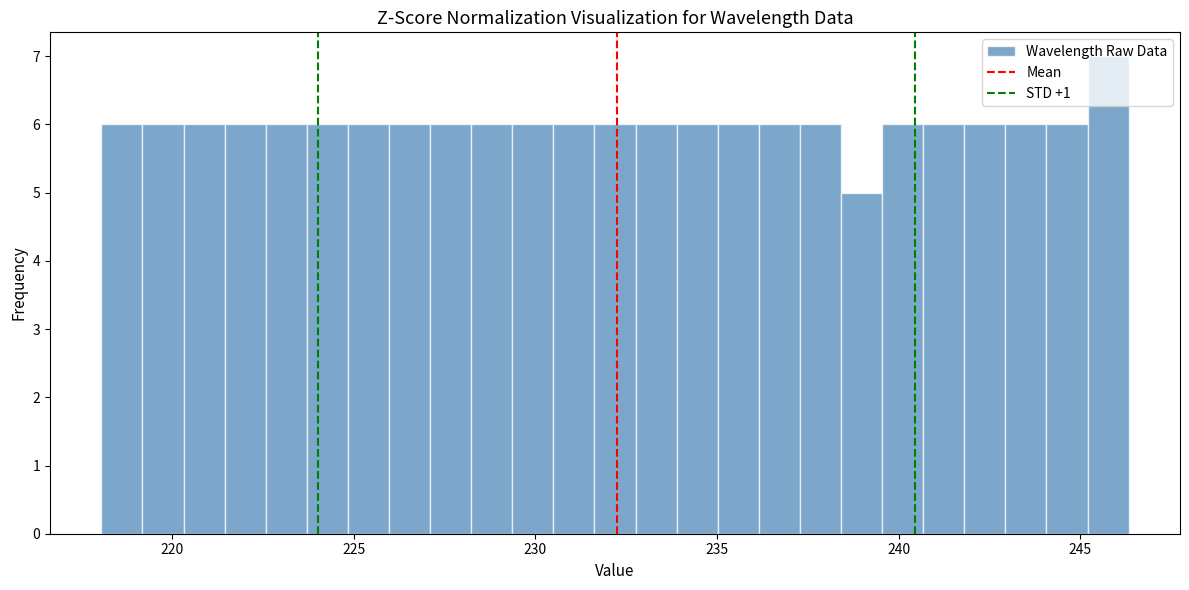

Around what value on the x-axis is the tallest bar? Give the approximate position of its centre, as read against the axis.

246.0